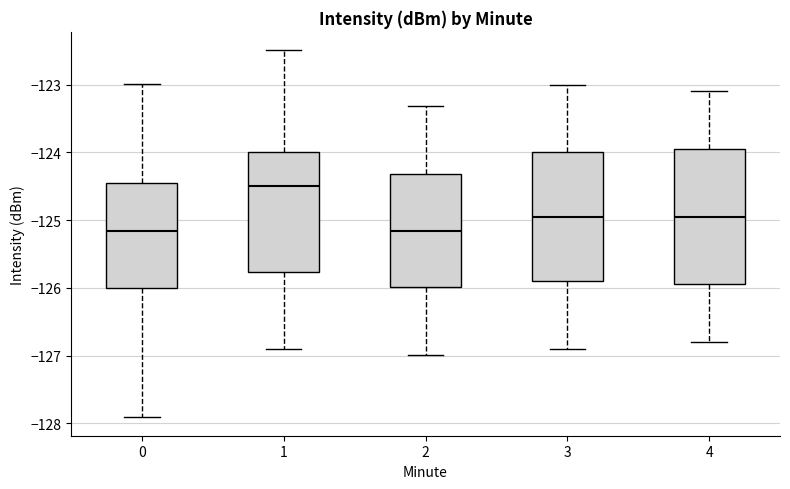

Where is the lower edge of the box at x = 0 on the y-axis? The values are not printed on the chart, so give them approximately, as read against the axis.

-126.0